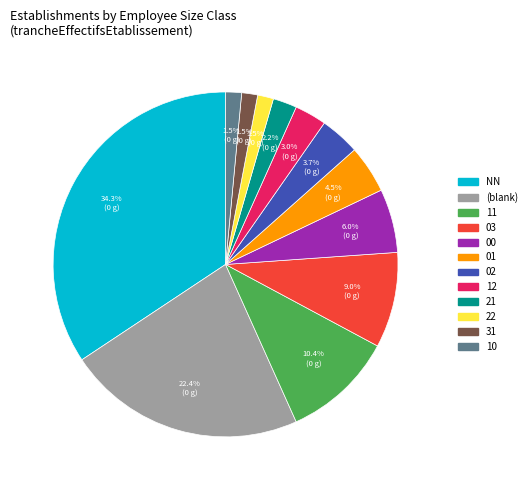

Is there a majority slice in this chart?

No